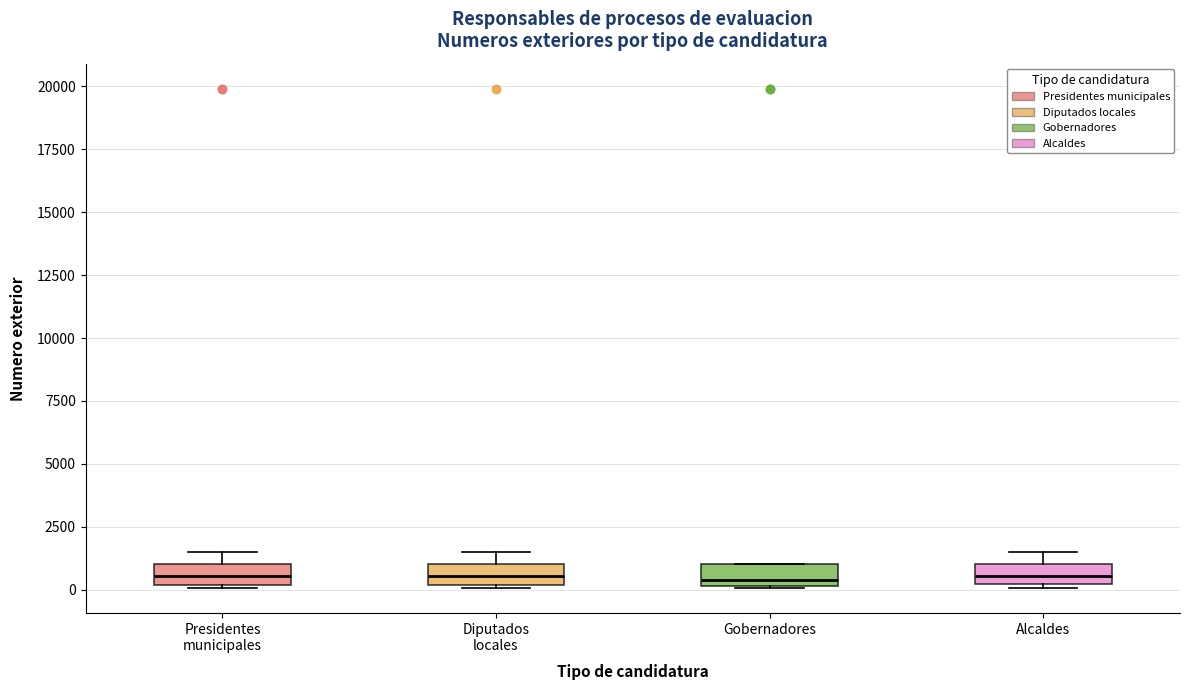

Where does the median line of the box for Presidentes municipales sit on the y-axis? The values are not printed on the chart, so give them approximately, as read against the axis.

500